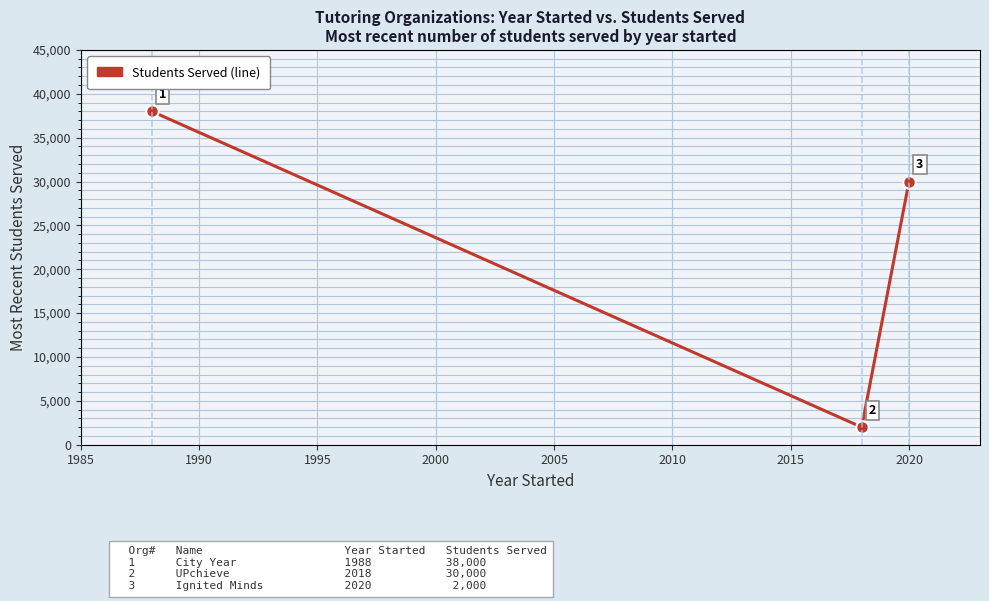

How many values are between 2000 and 38000?

3